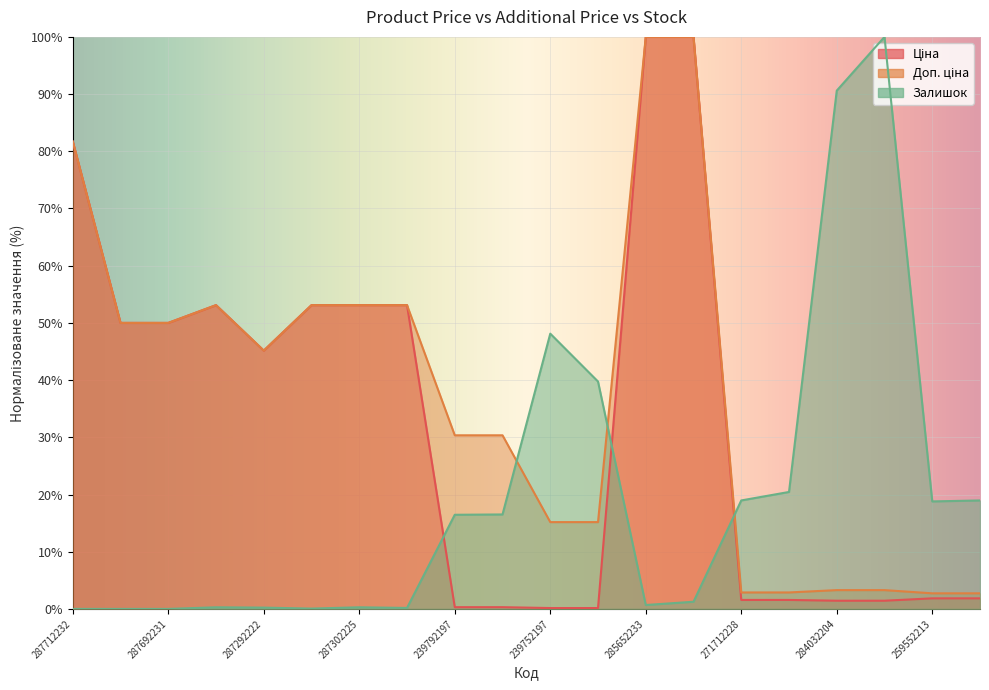

Which has a higher value, 239752197 or 284032204?

284032204